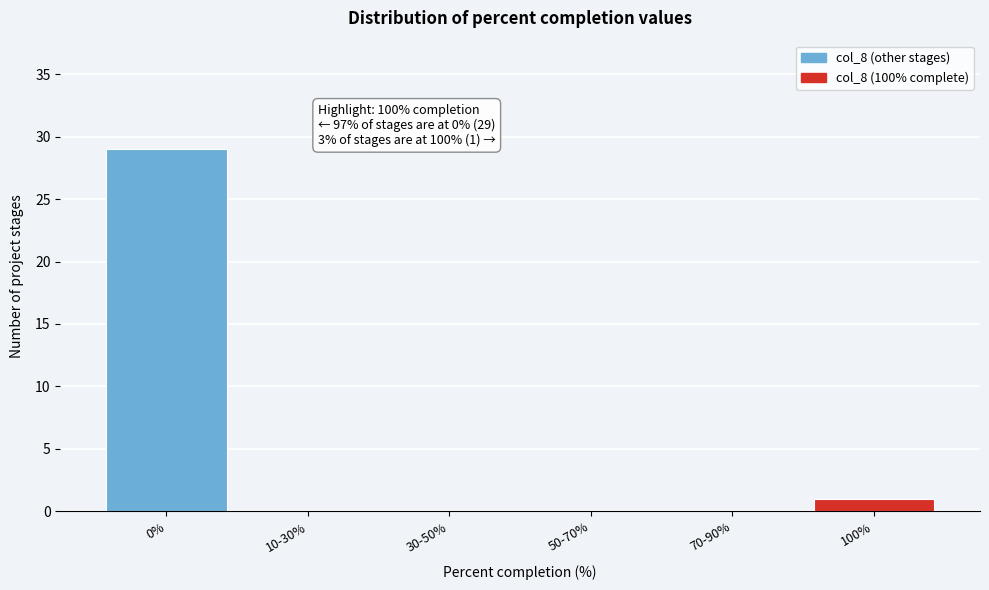

Reading left to right, what are all the values shown in this chart?

0%=29	10-30%=0	30-50%=0	50-70%=0	70-90%=0	100%=1